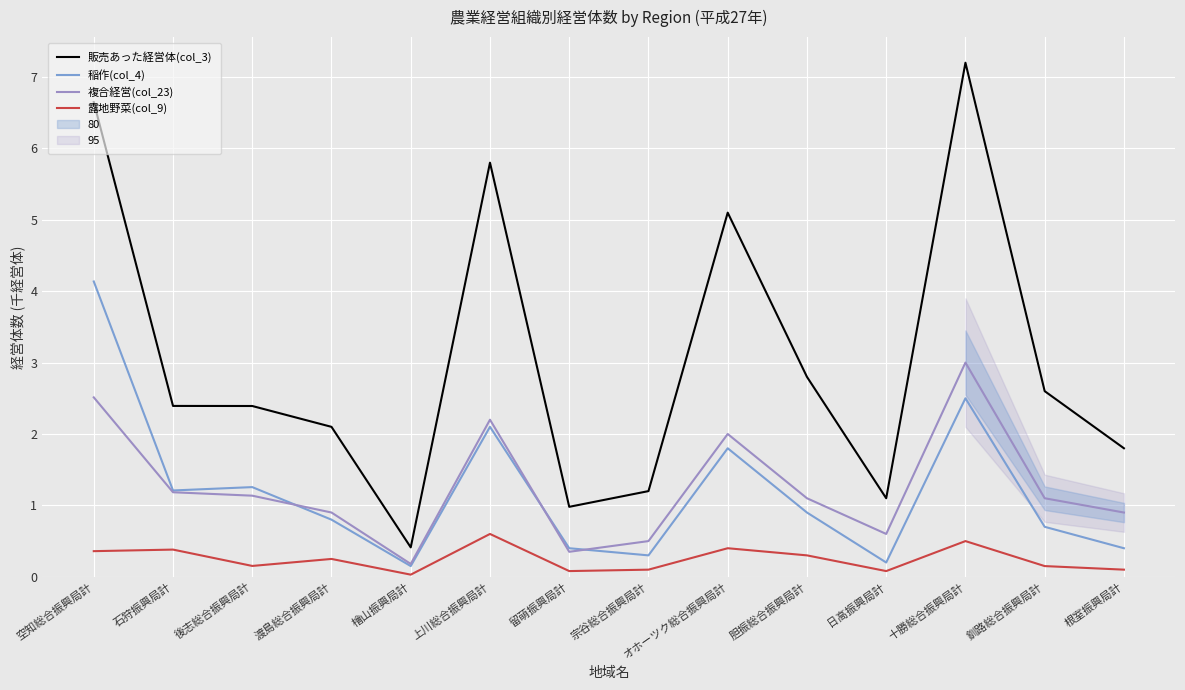

In 販売あった経営体(col_3), how many points are higher than both neighbors (excluding endpoints)?

3